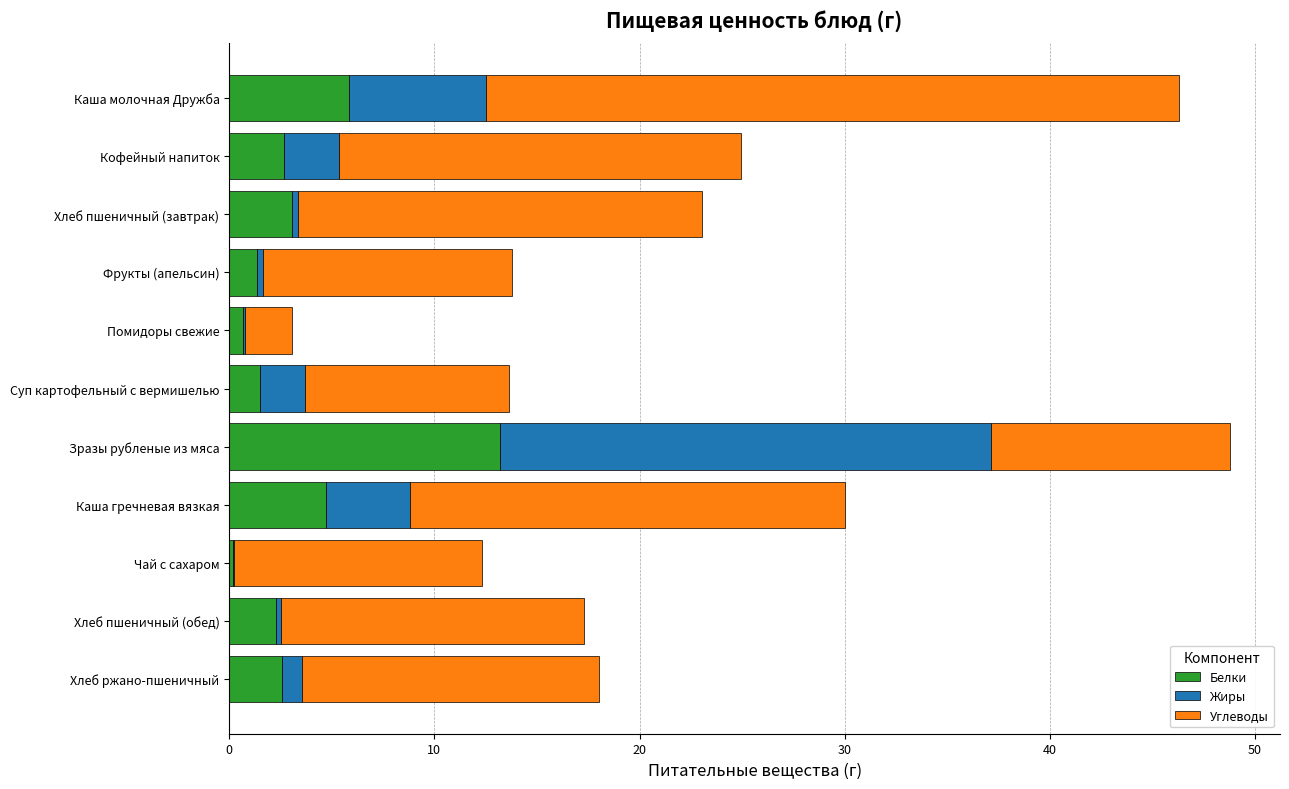

At which label does Белки reach its peak?

Зразы рубленые из мяса